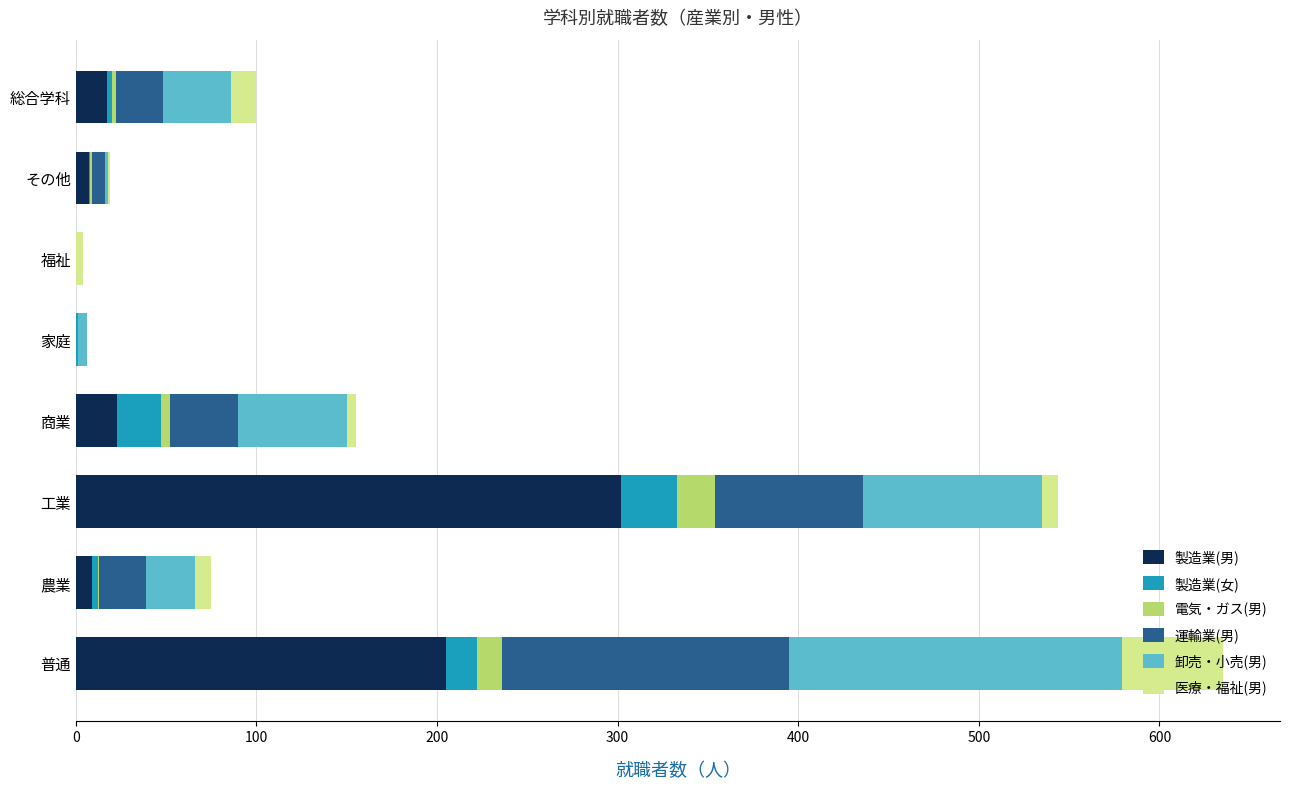

At which category is the sum across all series the highest?

普通